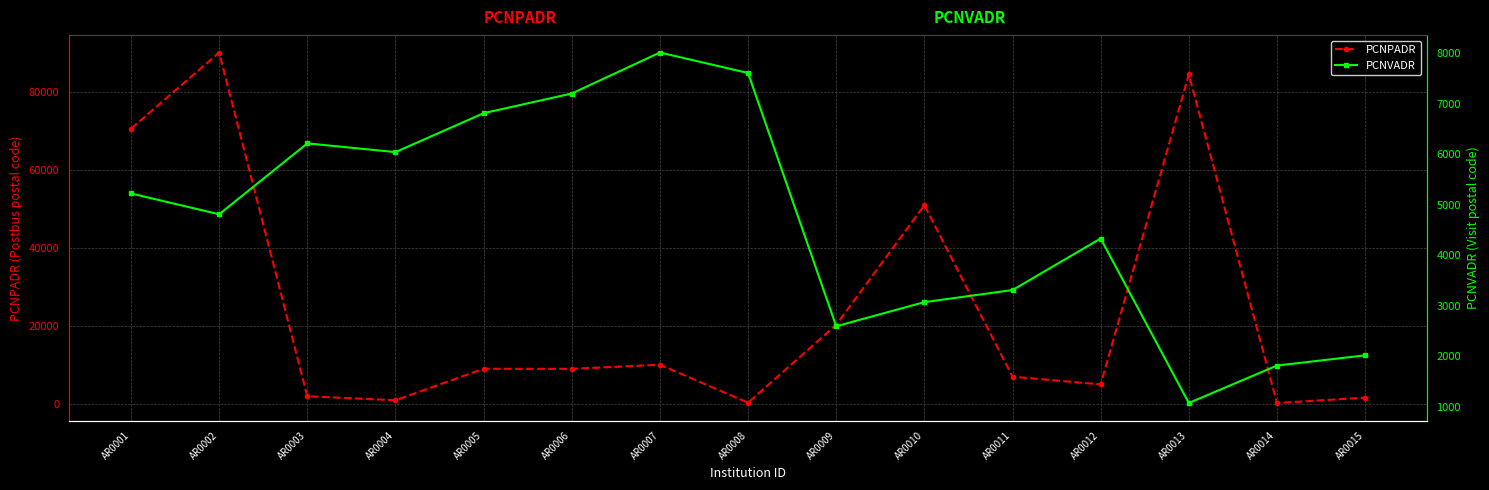

Reading left to right, transcribe all the data shown in this chart.

PCNPADR: 70584	90110	1988	950	9030	9008	10067	323	20302	50950	7003	5015	84500	251	1621
PCNVADR: 5223	4811	6214	6041	6811	7201	8012	7607	2595	3072	3311	4331	1076	1817	2019